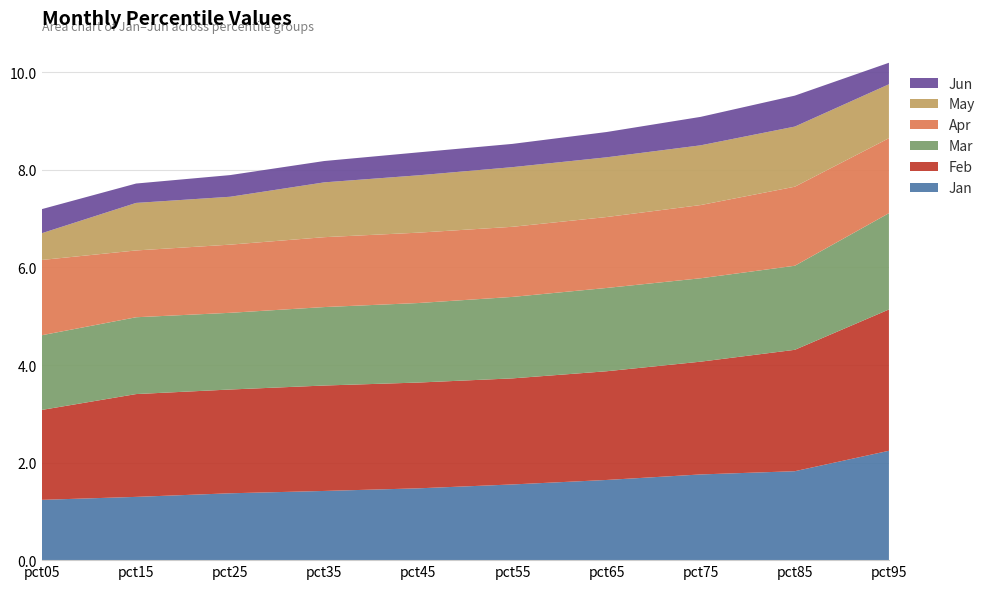

Reading left to right, transcribe all the data shown in this chart.

Jan: pct05=1.2	pct15=1.3	pct25=1.4	pct35=1.4	pct45=1.5	pct55=1.6	pct65=1.6	pct75=1.8	pct85=1.8	pct95=2.2
Feb: pct05=1.8	pct15=2.1	pct25=2.1	pct35=2.2	pct45=2.2	pct55=2.2	pct65=2.2	pct75=2.3	pct85=2.5	pct95=2.9
Mar: pct05=1.5	pct15=1.6	pct25=1.6	pct35=1.6	pct45=1.6	pct55=1.7	pct65=1.7	pct75=1.7	pct85=1.7	pct95=2.0
Apr: pct05=1.5	pct15=1.4	pct25=1.4	pct35=1.4	pct45=1.4	pct55=1.4	pct65=1.5	pct75=1.5	pct85=1.6	pct95=1.5
May: pct05=0.5	pct15=1.0	pct25=1.0	pct35=1.1	pct45=1.2	pct55=1.2	pct65=1.2	pct75=1.2	pct85=1.2	pct95=1.1
Jun: pct05=0.5	pct15=0.4	pct25=0.4	pct35=0.4	pct45=0.5	pct55=0.5	pct65=0.5	pct75=0.6	pct85=0.6	pct95=0.4